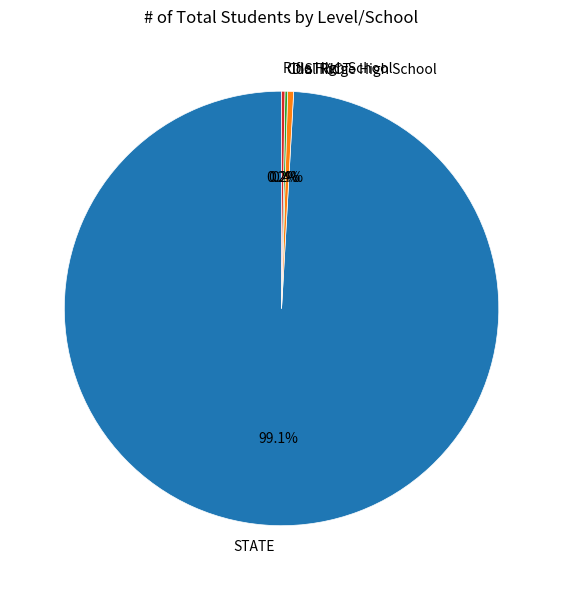

Which category has the biggest portion of the pie?

STATE